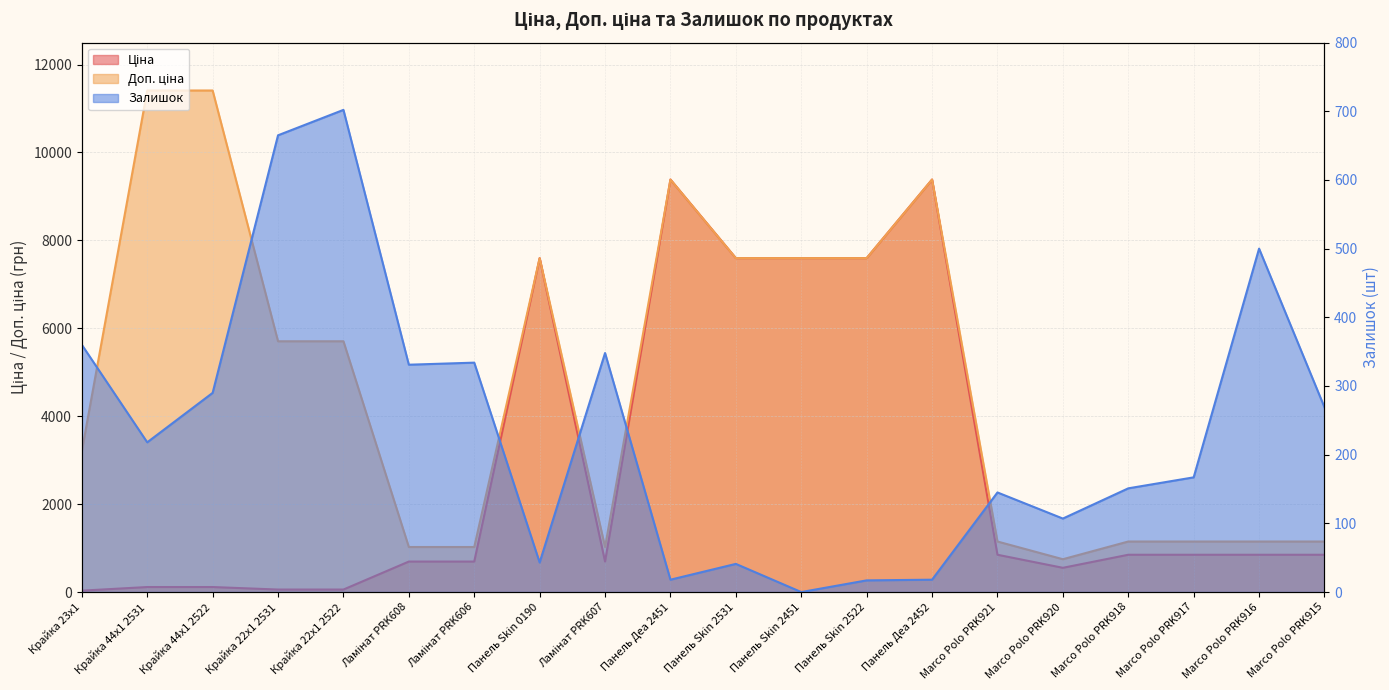

What is the label of the 15th point from the right?

Ламінат PRK608